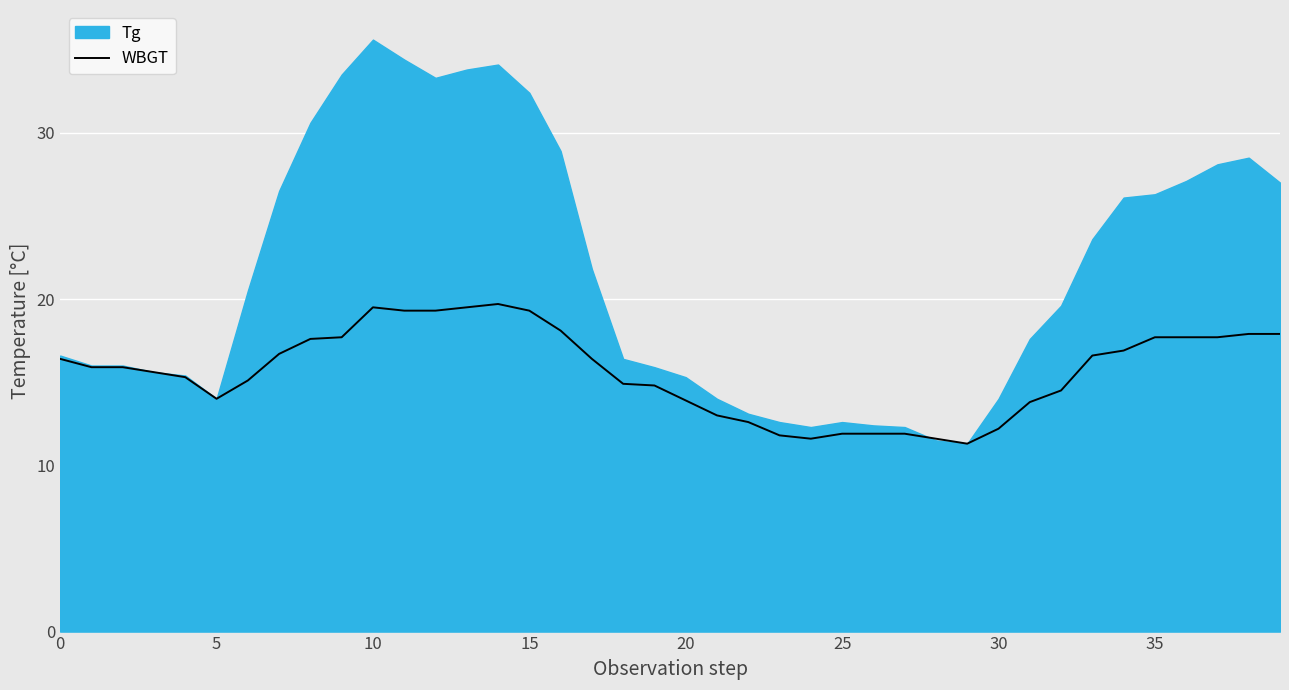

Is it true that WBGT equals 17.7 at 35?

True